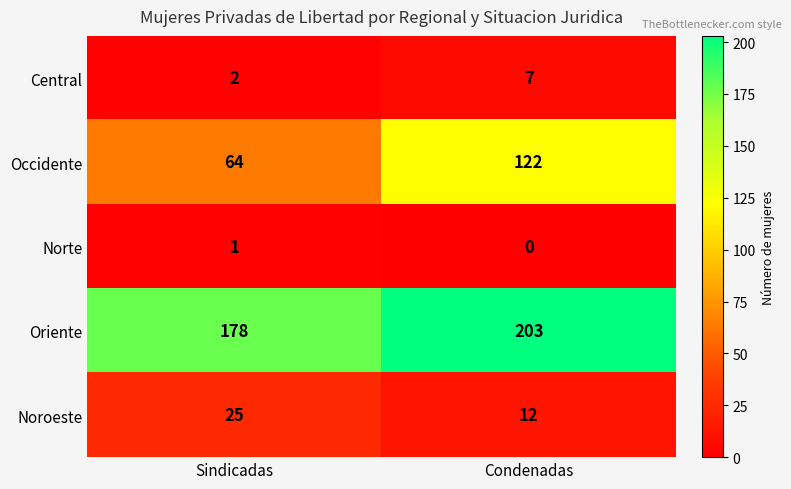

Reading left to right, transcribe all the data shown in this chart.

Central: 2	7
Occidente: 64	122
Norte: 1	0
Oriente: 178	203
Noroeste: 25	12